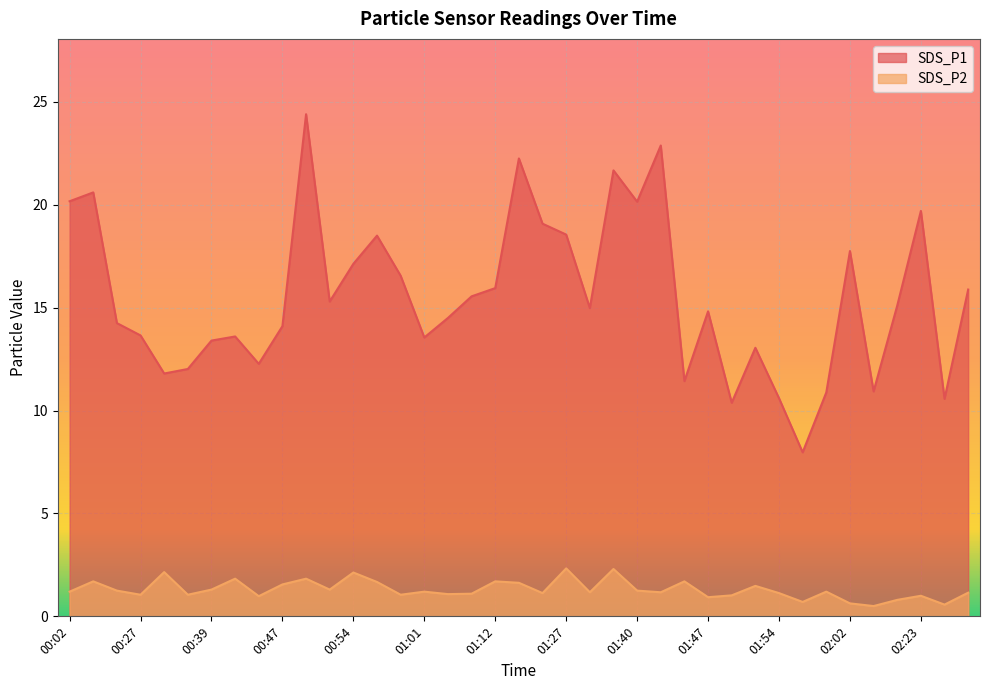

True or false: SDS_P2 has more than 2 interior local peaks.

True